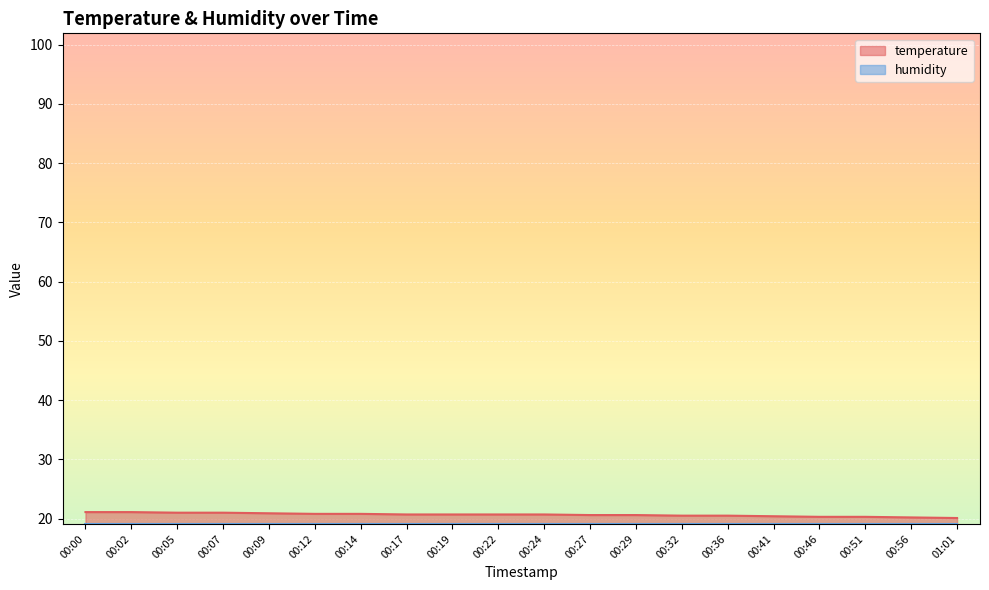

What is the total value across all series at 00:19?

39.8